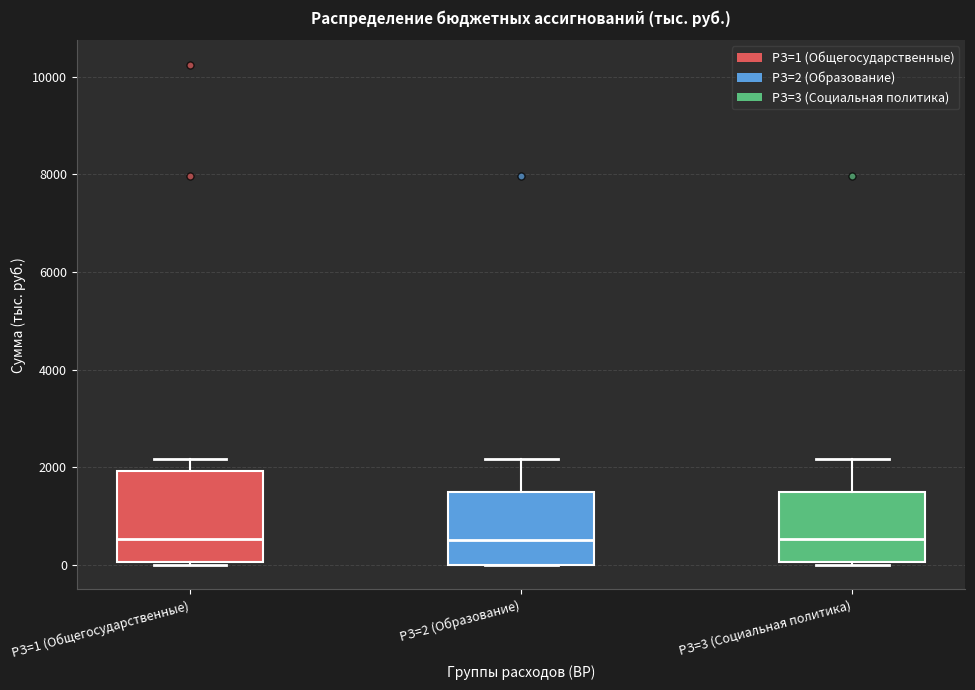

Reading left to right, transcribe this box plot: for each box, give where its median line is, the range the box spans, and where its two whiskers end, as read against the y-axis. The values are not printed on the chart, so give them approximately, as read against the axis.

РЗ=1 (Общегосударственные): median 600, box 0 to 2000, whiskers 0 to 2200
РЗ=2 (Образование): median 600, box 0 to 1400, whiskers 0 to 2200
РЗ=3 (Социальная политика): median 600, box 0 to 1400, whiskers 0 to 2200